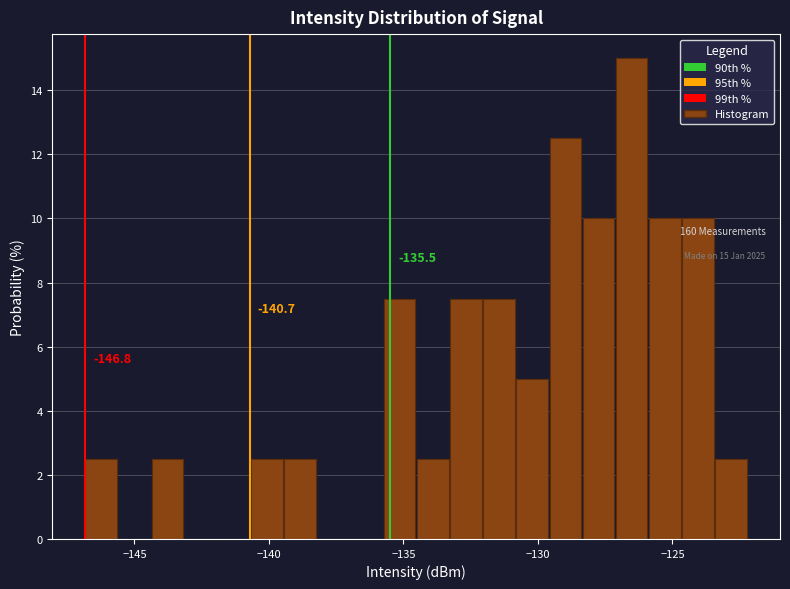

Read against the x-axis, roughly where is the centre of the tallest bar?

-126.5